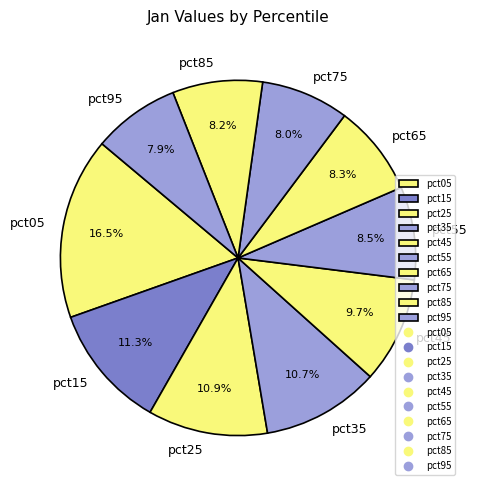

Which slice is the largest?

pct05